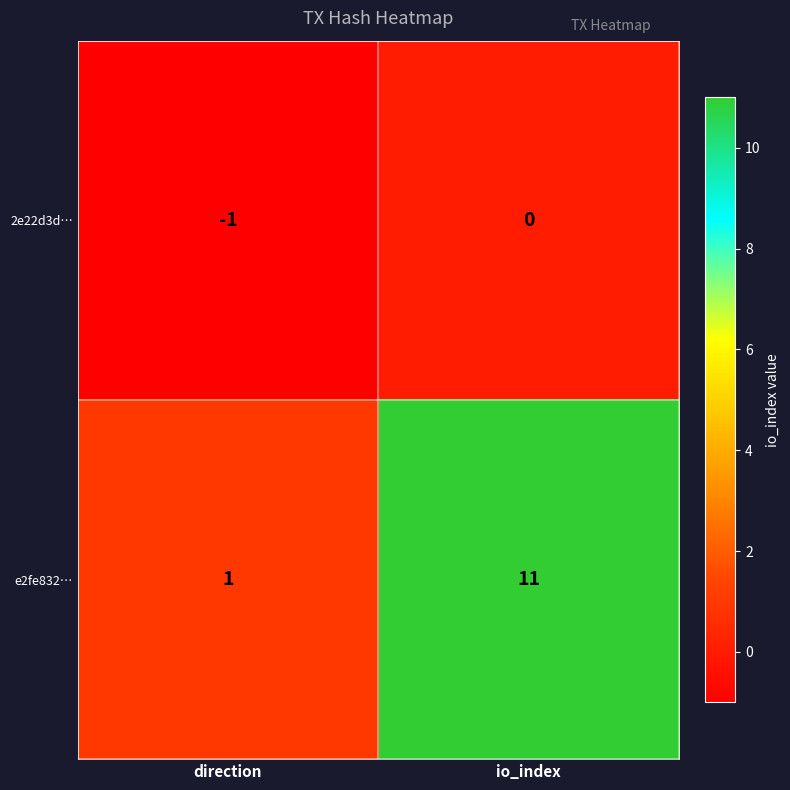

Which series has the largest total across all categories?

e2fe832…